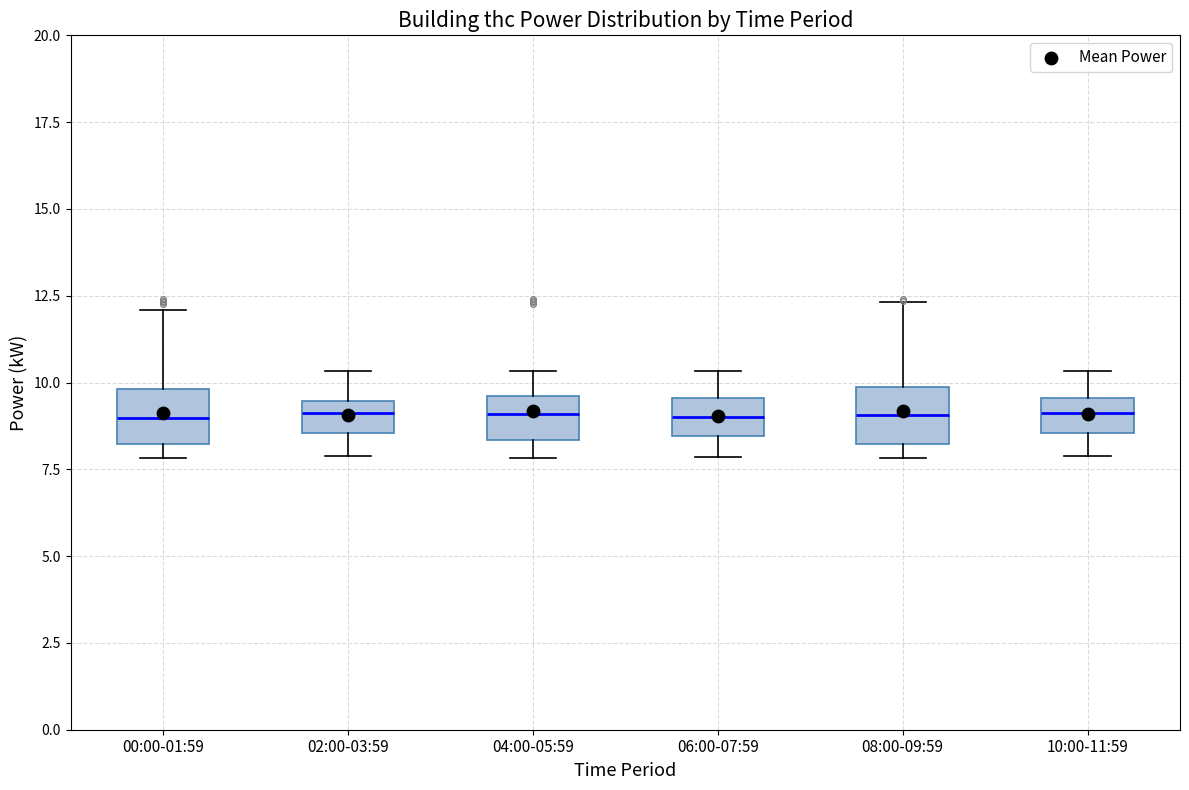

Where does the upper whisker of the box for 10:00-11:59 end on the y-axis? The values are not printed on the chart, so give them approximately, as read against the axis.

10.5